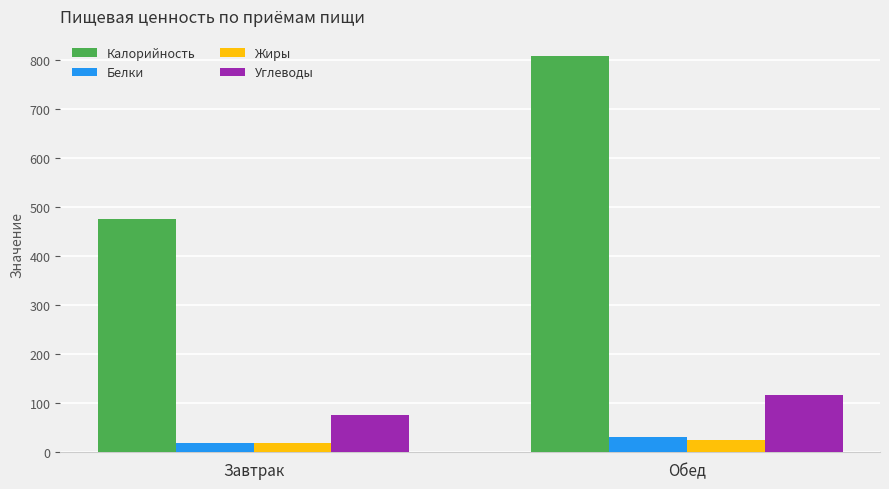

Where does the Белки series first go above 30?

Обед